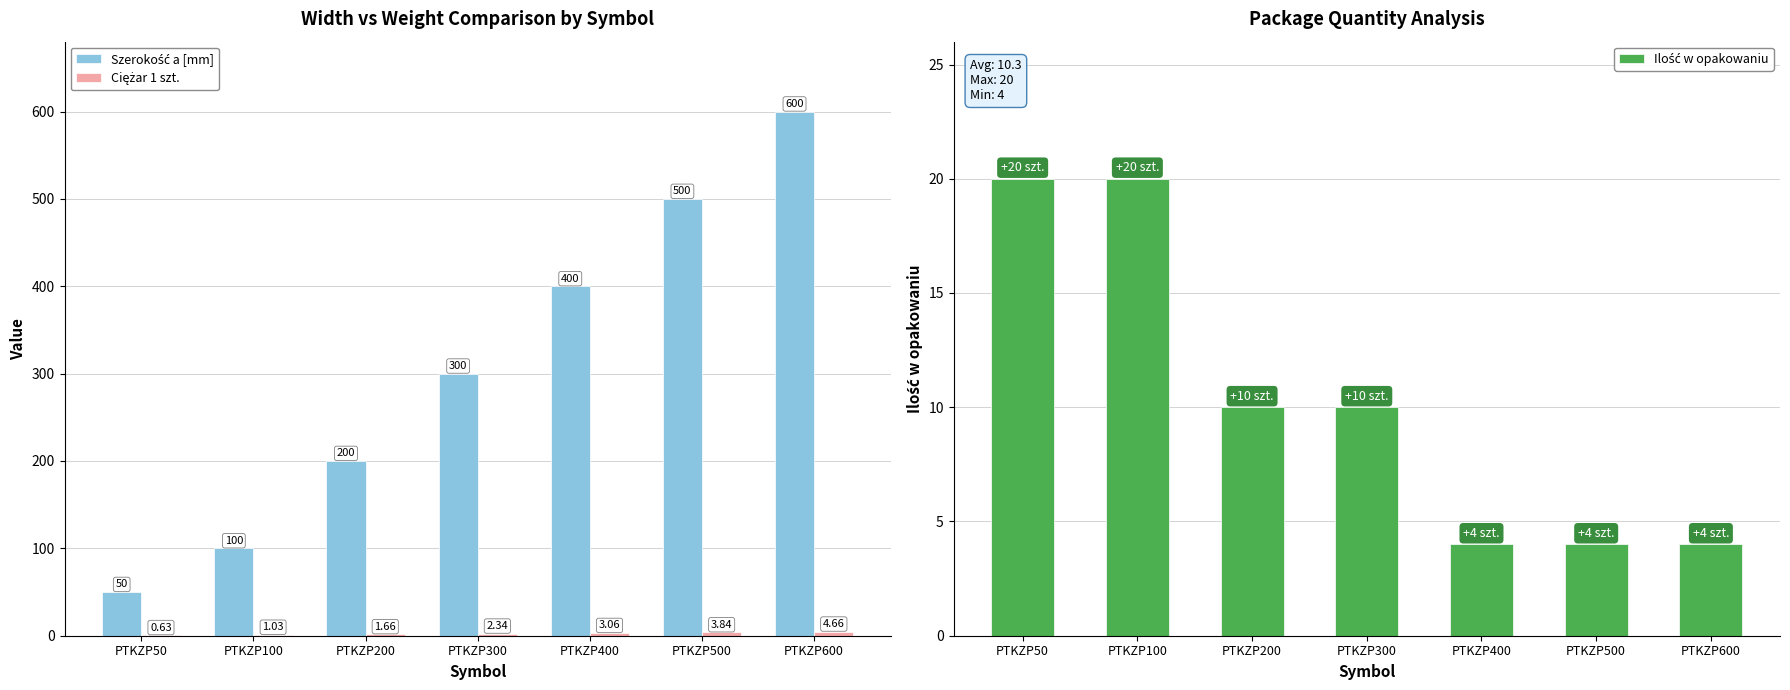

Which category has the lowest value across all series?

PTKZP50